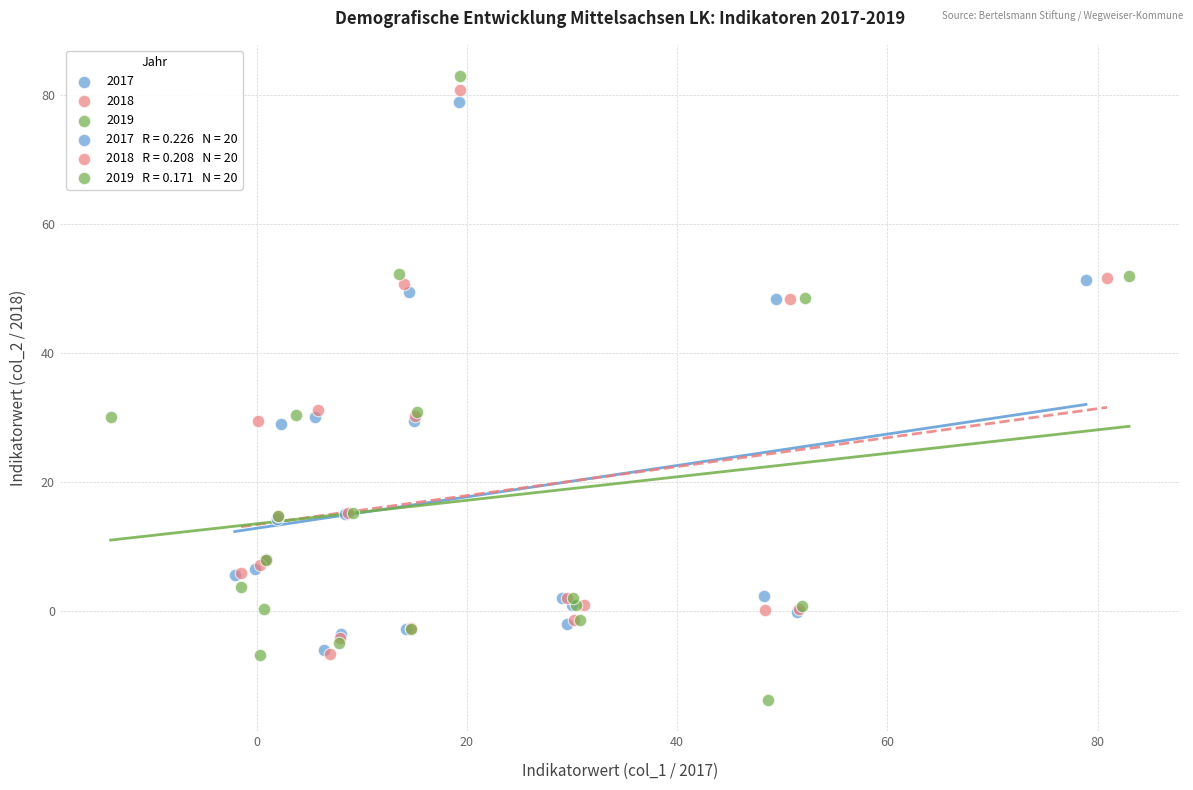

Which series has the widest spread of Y values?

2019